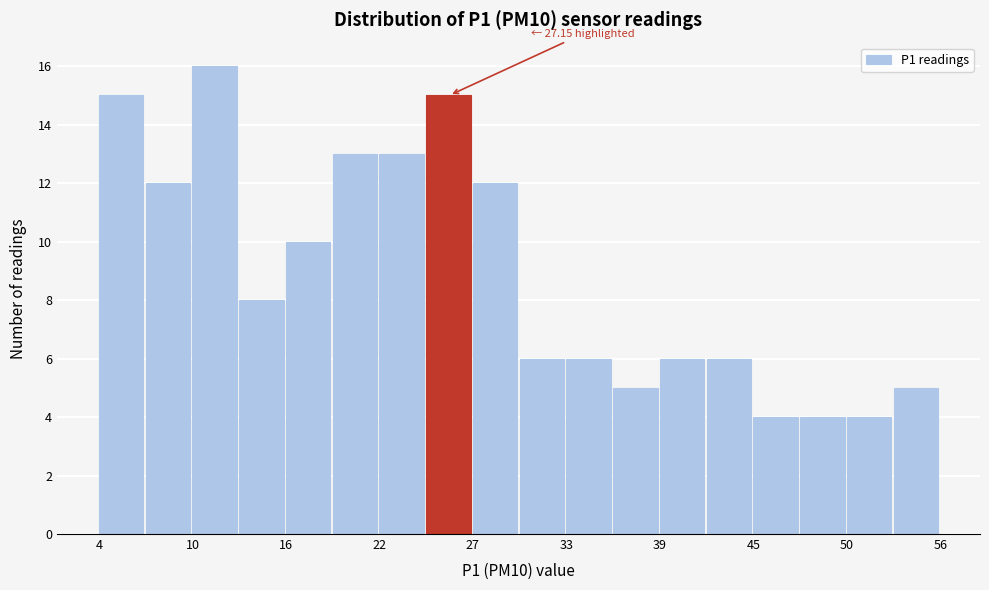

Around what value on the x-axis is the tallest bar? Give the approximate position of its centre, as read against the axis.

12